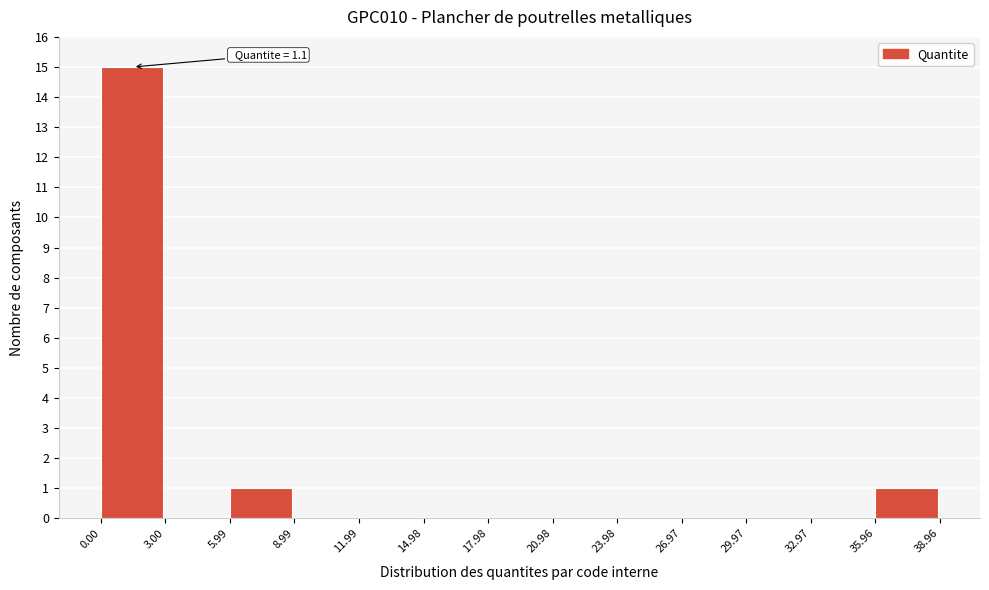

Which range on the x-axis has the tallest bar?

0.00 to 3.00